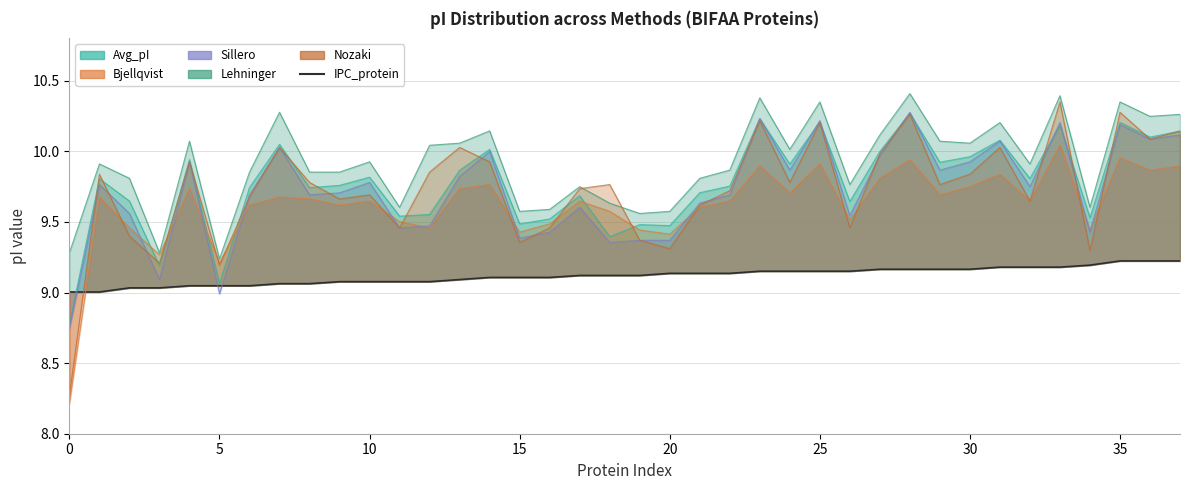

Between 29 and 35, which is larger?

35